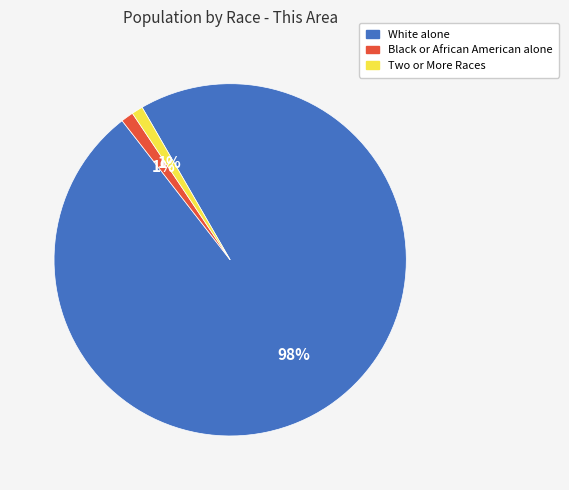

How many slices are in this pie chart?

3